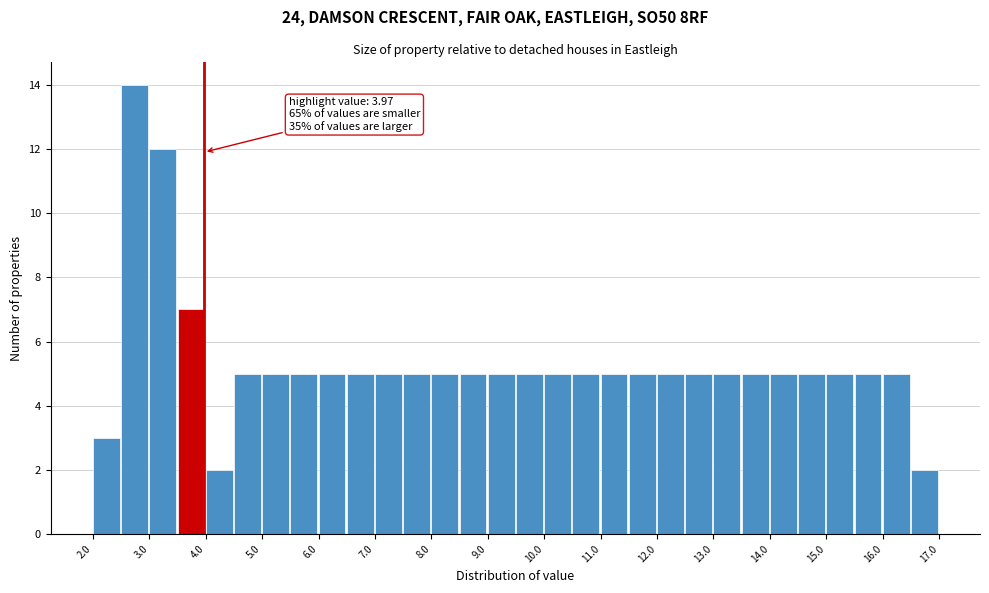

Over which range of the x-axis is the bar tallest?

2.5 to 3.0